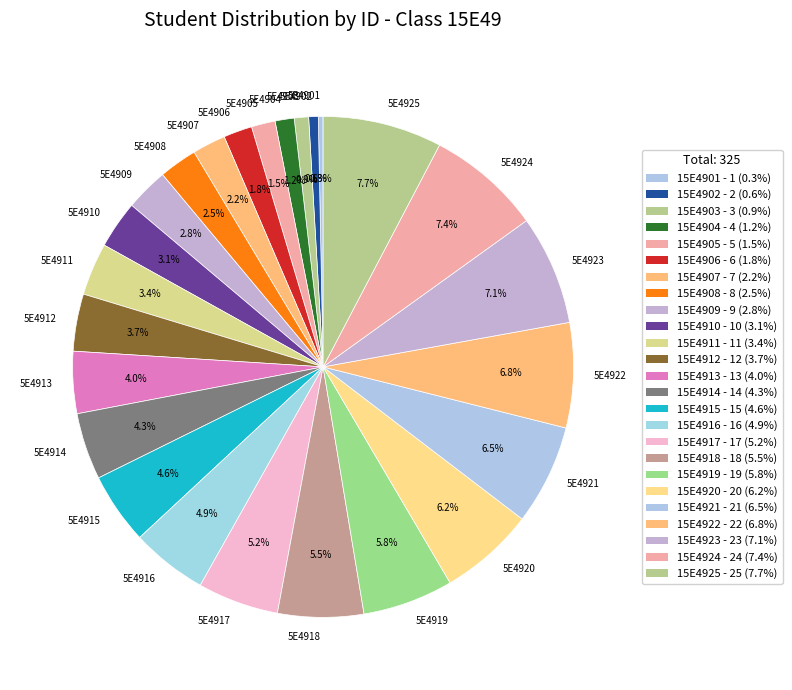

Is there any slice that represents more than half of the pie?

No